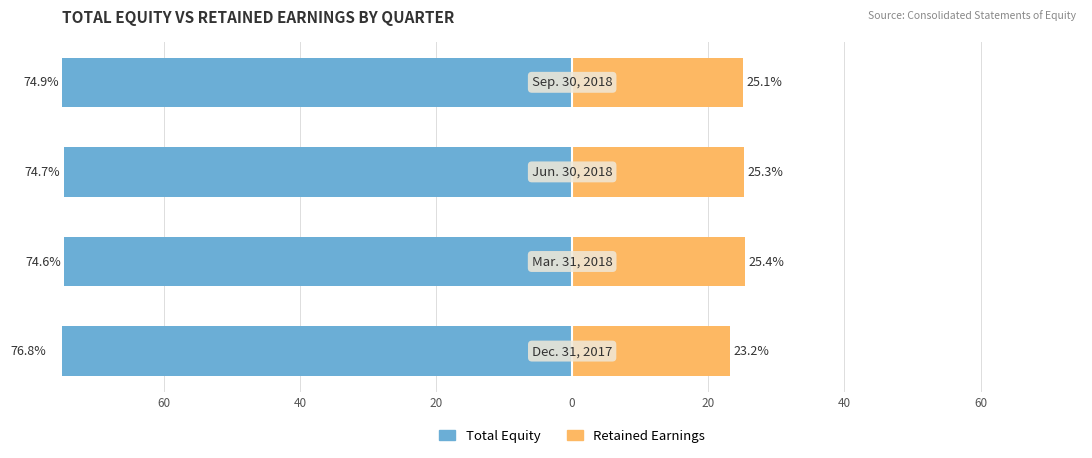

What is the lowest value of the Total Equity series?

-76.8